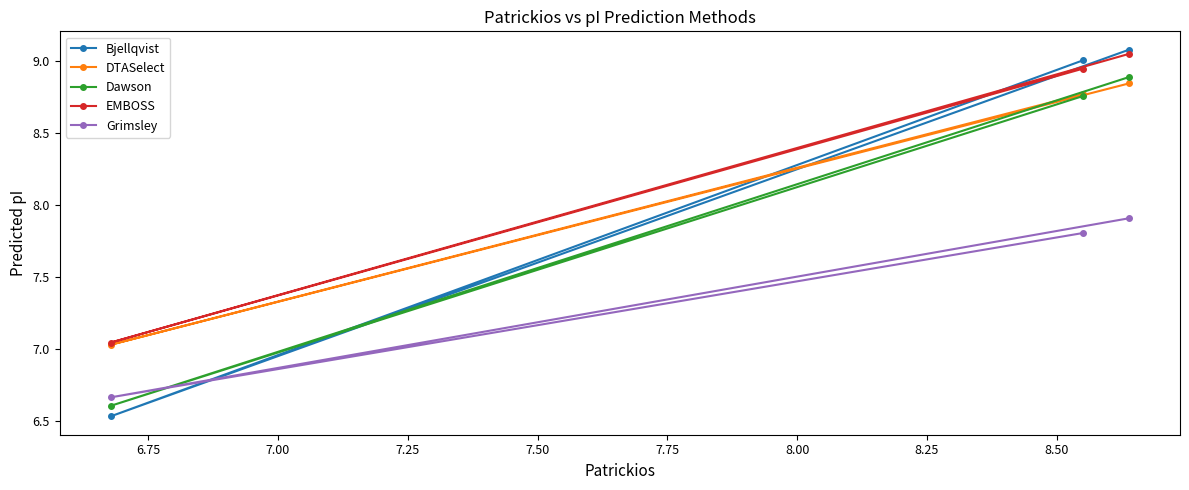

What is the maximum value shown in the chart?

9.1